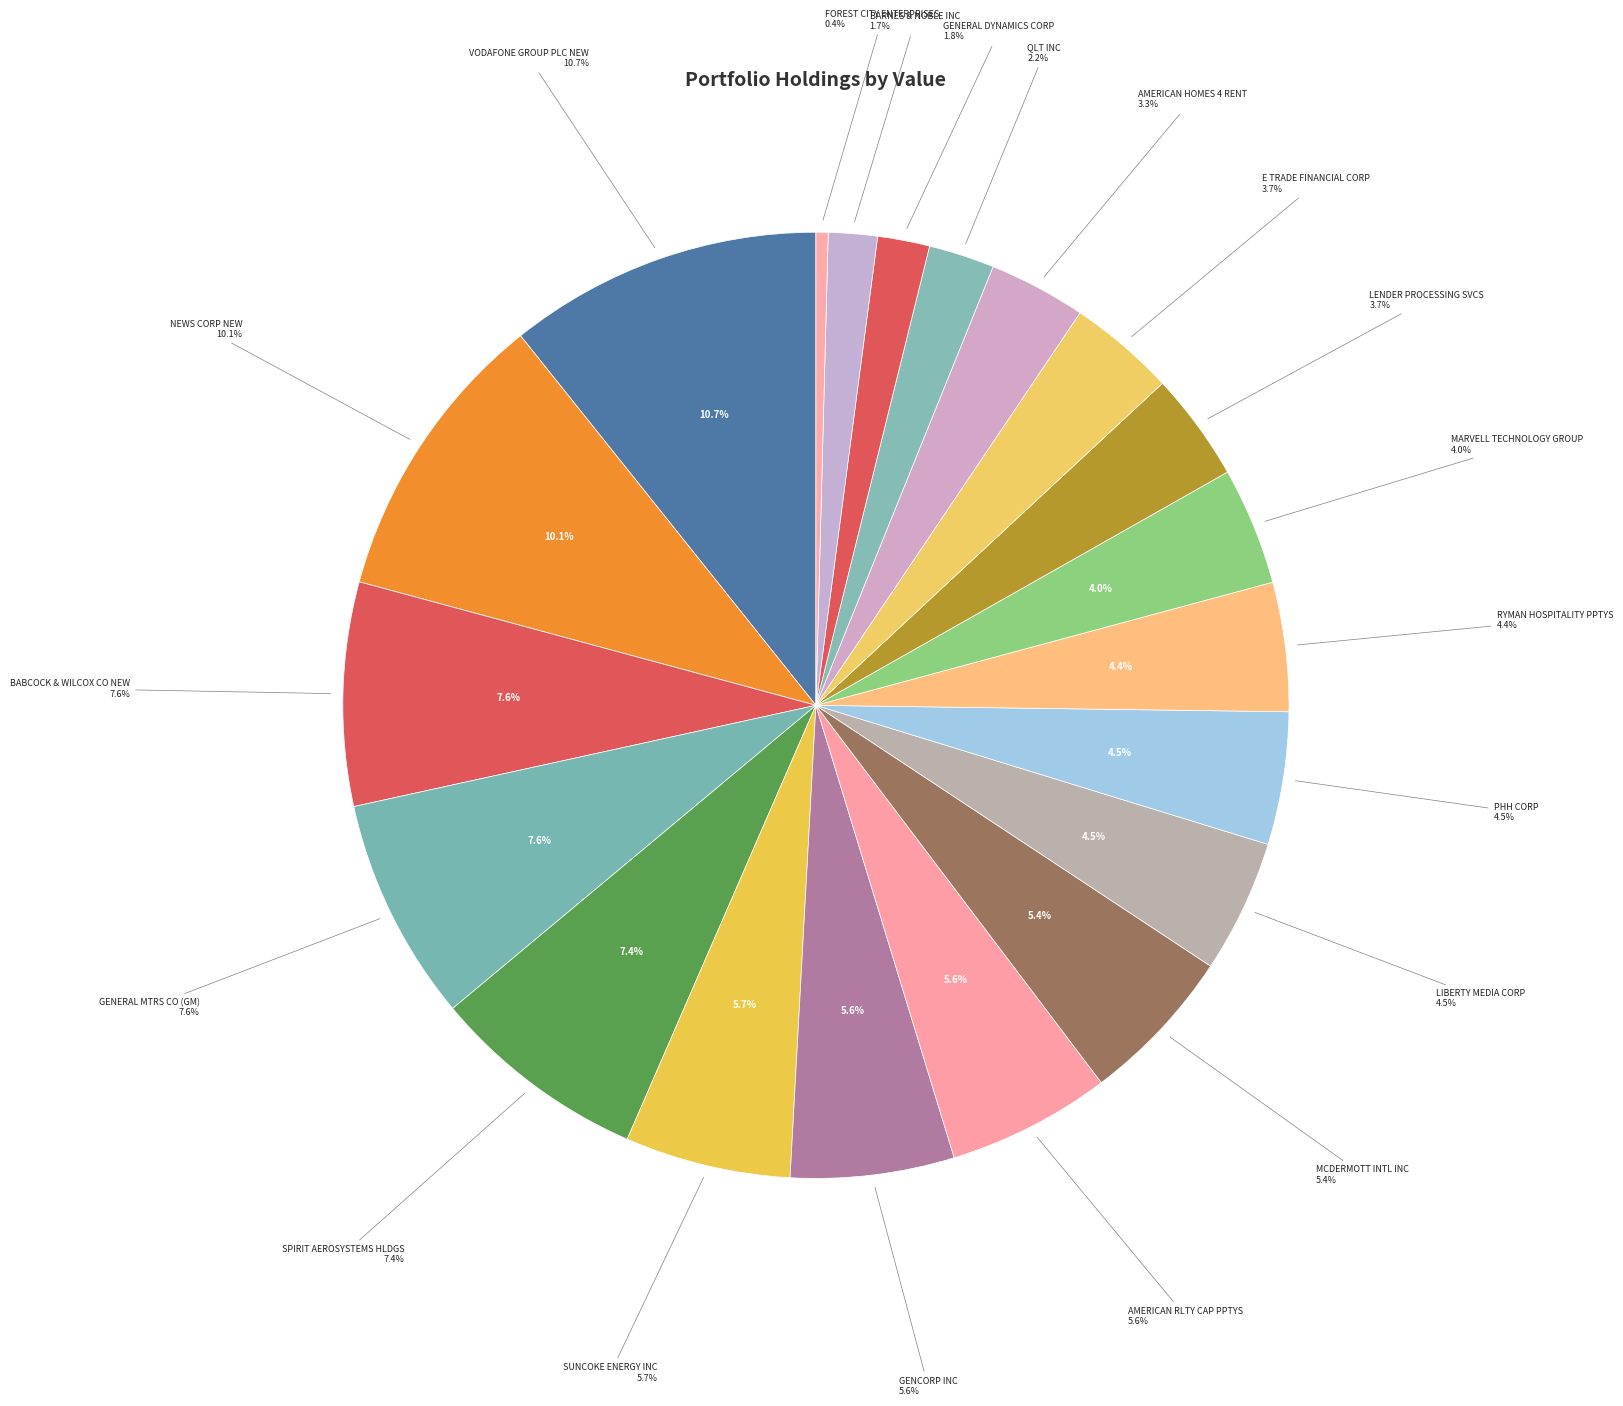

The GENCORP INC slice represents 1% of the pie. True or false?

False